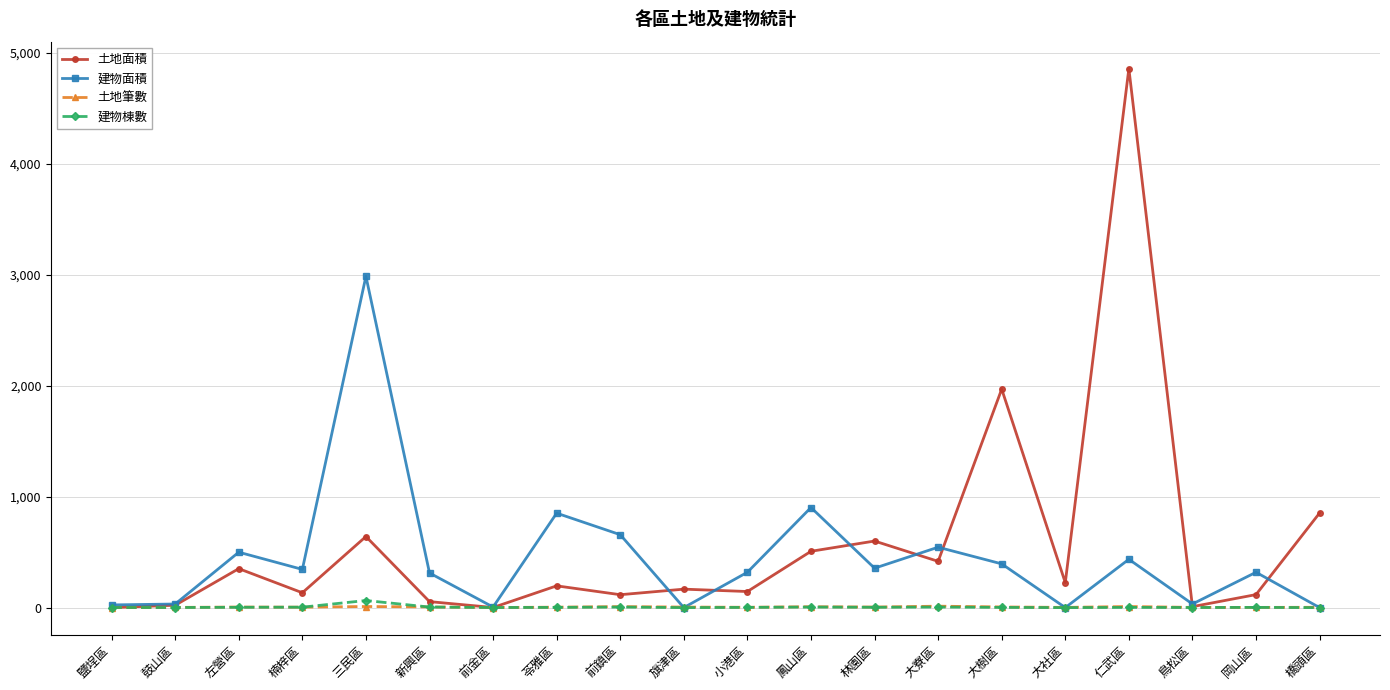

Which series has the widest spread of values?

土地面積